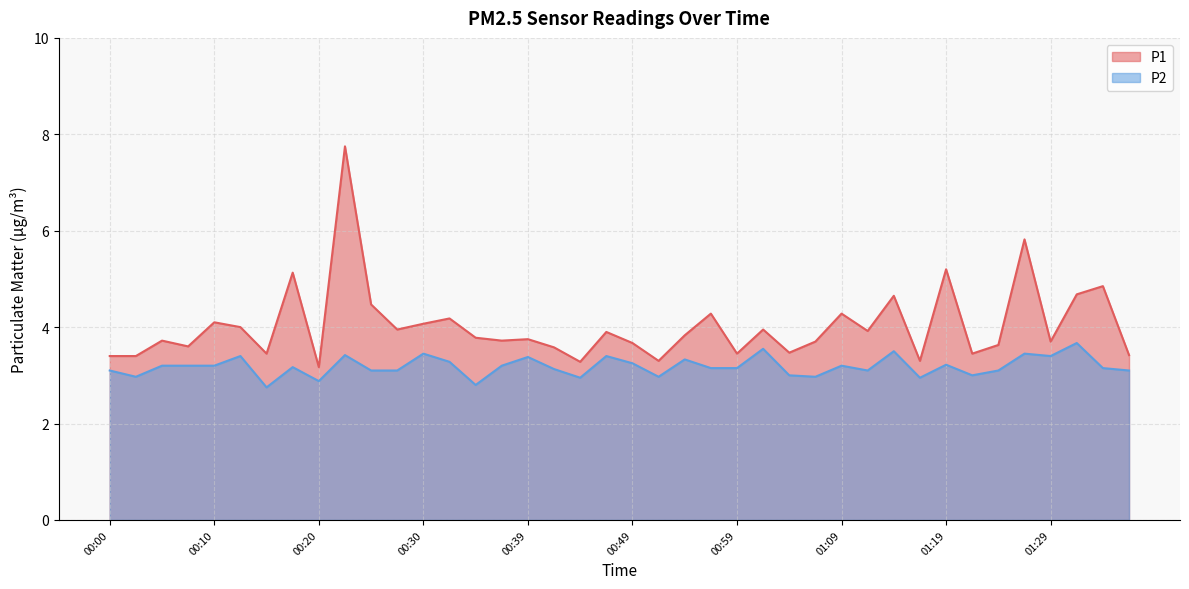

What is the label of the 23rd point from the left?

00:54